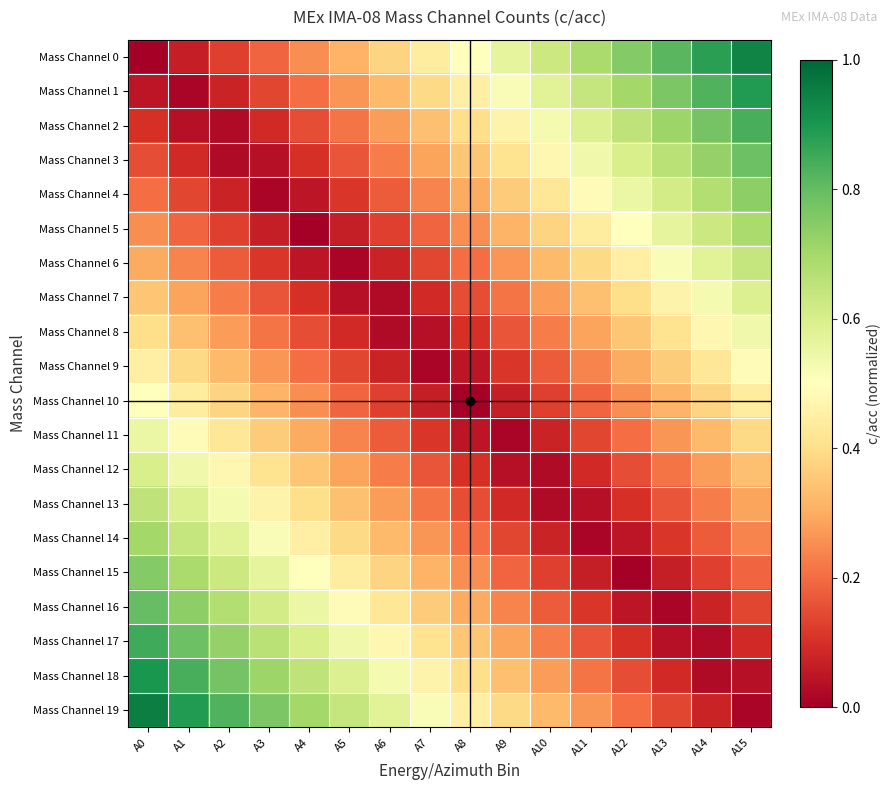

Reading left to right, list all the values displayed in this chart.

Mass Channel 0: A0=0.0	A1=0.1	A2=0.1	A3=0.2	A4=0.2	A5=0.3	A6=0.4	A7=0.4	A8=0.5	A9=0.6	A10=0.6	A11=0.7	A12=0.8	A13=0.8	A14=0.9	A15=0.9
Mass Channel 1: A0=0.1	A1=0.0	A2=0.1	A3=0.1	A4=0.2	A5=0.3	A6=0.3	A7=0.4	A8=0.5	A9=0.5	A10=0.6	A11=0.6	A12=0.7	A13=0.8	A14=0.8	A15=0.9
Mass Channel 2: A0=0.1	A1=0.0	A2=0.0	A3=0.1	A4=0.1	A5=0.2	A6=0.3	A7=0.3	A8=0.4	A9=0.5	A10=0.5	A11=0.6	A12=0.7	A13=0.7	A14=0.8	A15=0.8
Mass Channel 3: A0=0.1	A1=0.1	A2=0.0	A3=0.0	A4=0.1	A5=0.2	A6=0.2	A7=0.3	A8=0.3	A9=0.4	A10=0.5	A11=0.5	A12=0.6	A13=0.7	A14=0.7	A15=0.8
Mass Channel 4: A0=0.2	A1=0.1	A2=0.1	A3=0.0	A4=0.0	A5=0.1	A6=0.2	A7=0.2	A8=0.3	A9=0.4	A10=0.4	A11=0.5	A12=0.6	A13=0.6	A14=0.7	A15=0.7
Mass Channel 5: A0=0.2	A1=0.2	A2=0.1	A3=0.1	A4=0.0	A5=0.1	A6=0.1	A7=0.2	A8=0.2	A9=0.3	A10=0.4	A11=0.4	A12=0.5	A13=0.6	A14=0.6	A15=0.7
Mass Channel 6: A0=0.3	A1=0.2	A2=0.2	A3=0.1	A4=0.0	A5=0.0	A6=0.1	A7=0.1	A8=0.2	A9=0.3	A10=0.3	A11=0.4	A12=0.5	A13=0.5	A14=0.6	A15=0.6
Mass Channel 7: A0=0.3	A1=0.3	A2=0.2	A3=0.2	A4=0.1	A5=0.0	A6=0.0	A7=0.1	A8=0.2	A9=0.2	A10=0.3	A11=0.3	A12=0.4	A13=0.5	A14=0.5	A15=0.6
Mass Channel 8: A0=0.4	A1=0.3	A2=0.3	A3=0.2	A4=0.2	A5=0.1	A6=0.0	A7=0.0	A8=0.1	A9=0.2	A10=0.2	A11=0.3	A12=0.3	A13=0.4	A14=0.5	A15=0.5
Mass Channel 9: A0=0.5	A1=0.4	A2=0.3	A3=0.3	A4=0.2	A5=0.1	A6=0.1	A7=0.0	A8=0.0	A9=0.1	A10=0.2	A11=0.2	A12=0.3	A13=0.4	A14=0.4	A15=0.5
Mass Channel 10: A0=0.5	A1=0.4	A2=0.4	A3=0.3	A4=0.2	A5=0.2	A6=0.1	A7=0.1	A8=0.0	A9=0.1	A10=0.1	A11=0.2	A12=0.2	A13=0.3	A14=0.4	A15=0.4
Mass Channel 11: A0=0.6	A1=0.5	A2=0.4	A3=0.4	A4=0.3	A5=0.2	A6=0.2	A7=0.1	A8=0.1	A9=0.0	A10=0.1	A11=0.1	A12=0.2	A13=0.3	A14=0.3	A15=0.4
Mass Channel 12: A0=0.6	A1=0.5	A2=0.5	A3=0.4	A4=0.3	A5=0.3	A6=0.2	A7=0.2	A8=0.1	A9=0.0	A10=0.0	A11=0.1	A12=0.2	A13=0.2	A14=0.3	A15=0.3
Mass Channel 13: A0=0.7	A1=0.6	A2=0.5	A3=0.5	A4=0.4	A5=0.3	A6=0.3	A7=0.2	A8=0.2	A9=0.1	A10=0.0	A11=0.0	A12=0.1	A13=0.2	A14=0.2	A15=0.3
Mass Channel 14: A0=0.7	A1=0.6	A2=0.6	A3=0.5	A4=0.4	A5=0.4	A6=0.3	A7=0.3	A8=0.2	A9=0.1	A10=0.1	A11=0.0	A12=0.1	A13=0.1	A14=0.2	A15=0.2
Mass Channel 15: A0=0.8	A1=0.7	A2=0.6	A3=0.6	A4=0.5	A5=0.4	A6=0.4	A7=0.3	A8=0.2	A9=0.2	A10=0.1	A11=0.1	A12=0.0	A13=0.1	A14=0.1	A15=0.2
Mass Channel 16: A0=0.8	A1=0.7	A2=0.7	A3=0.6	A4=0.6	A5=0.5	A6=0.4	A7=0.4	A8=0.3	A9=0.2	A10=0.2	A11=0.1	A12=0.1	A13=0.0	A14=0.1	A15=0.1
Mass Channel 17: A0=0.8	A1=0.8	A2=0.7	A3=0.7	A4=0.6	A5=0.5	A6=0.5	A7=0.4	A8=0.3	A9=0.3	A10=0.2	A11=0.2	A12=0.1	A13=0.0	A14=0.0	A15=0.1
Mass Channel 18: A0=0.9	A1=0.8	A2=0.8	A3=0.7	A4=0.7	A5=0.6	A6=0.5	A7=0.5	A8=0.4	A9=0.3	A10=0.3	A11=0.2	A12=0.2	A13=0.1	A14=0.0	A15=0.0
Mass Channel 19: A0=0.9	A1=0.9	A2=0.8	A3=0.8	A4=0.7	A5=0.6	A6=0.6	A7=0.5	A8=0.4	A9=0.4	A10=0.3	A11=0.3	A12=0.2	A13=0.1	A14=0.1	A15=0.0